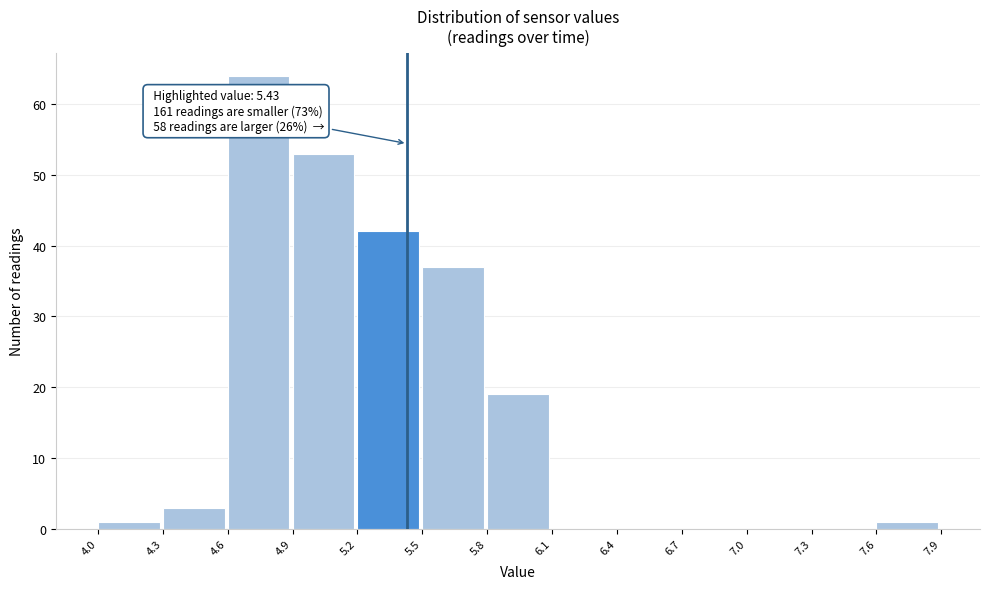

Over which range of the x-axis is the bar tallest?

4.6 to 4.9